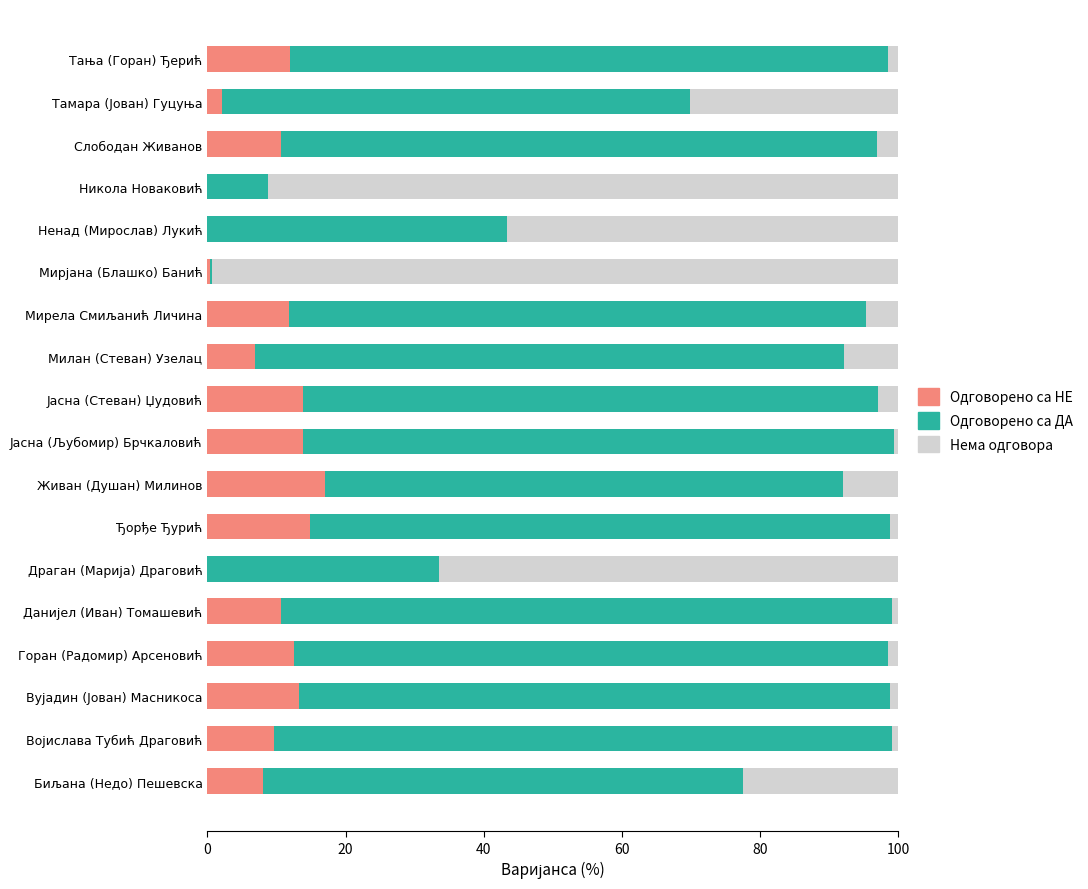

At which label does Одговорено са НЕ reach its peak?

Живан (Душан) Милинов